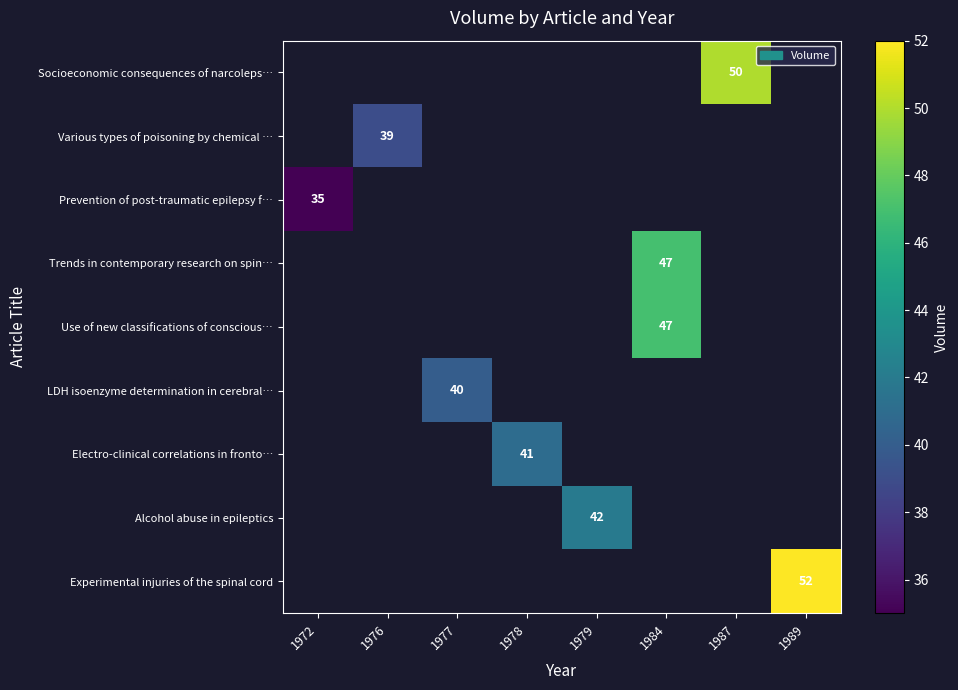

What is the greatest value displayed?

52.0